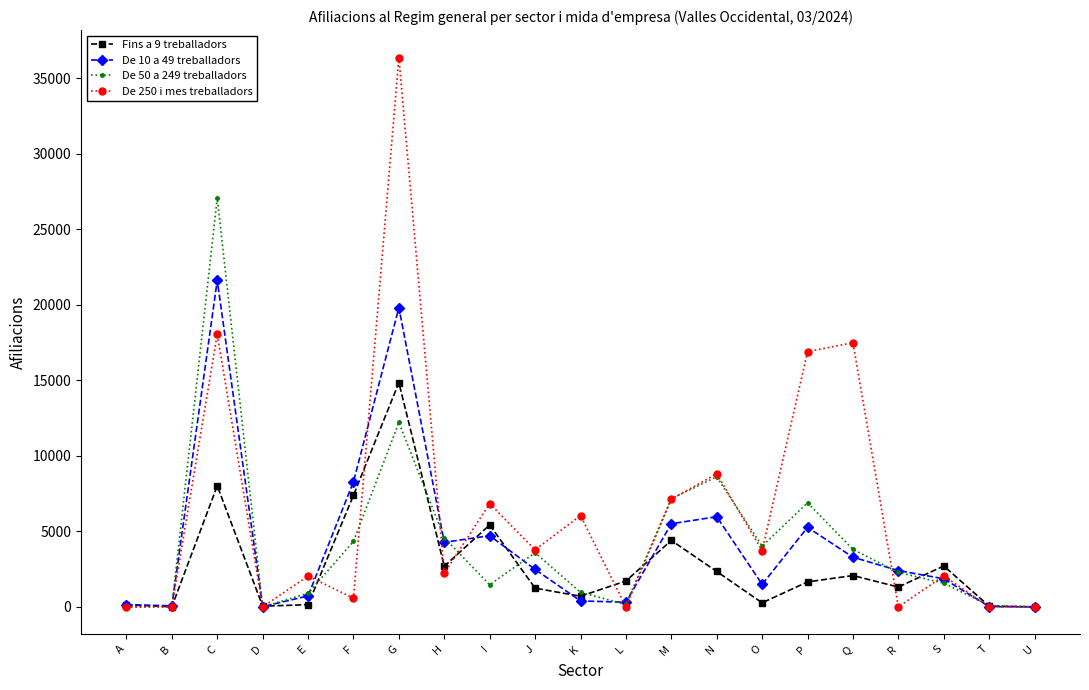

Rank the series at C from lowest to highest value.

Fins a 9 treballadors, De 250 i mes treballadors, De 10 a 49 treballadors, De 50 a 249 treballadors